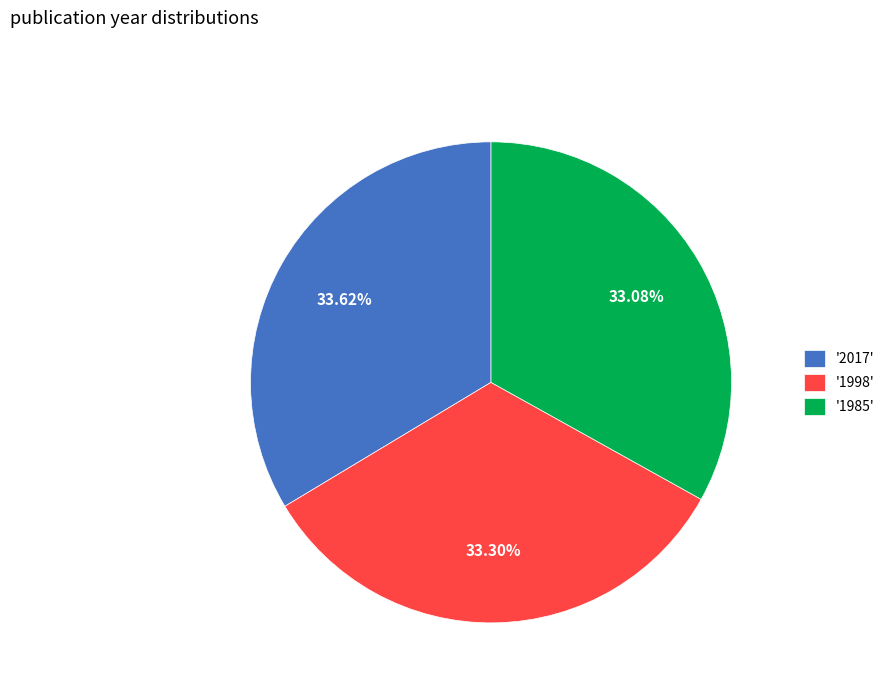

How many slices are in this pie chart?

3